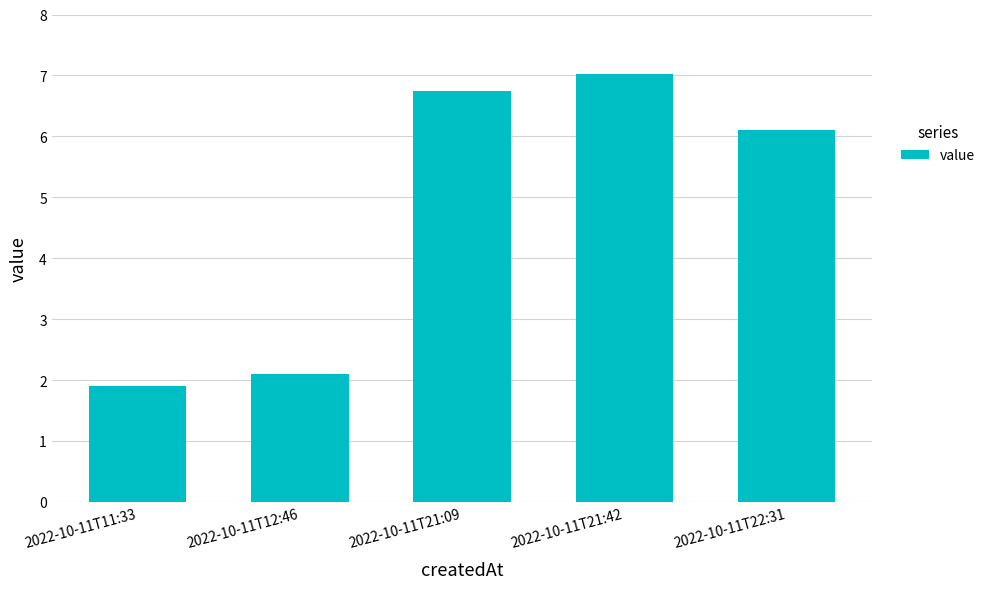

Which category has the lowest value across all series?

2022-10-11T11:33